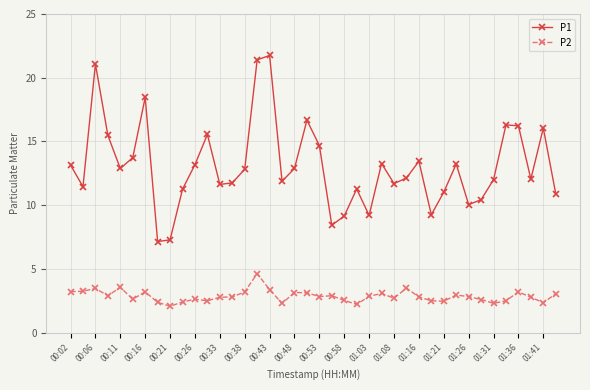

How many categories are shown in the chart?

40